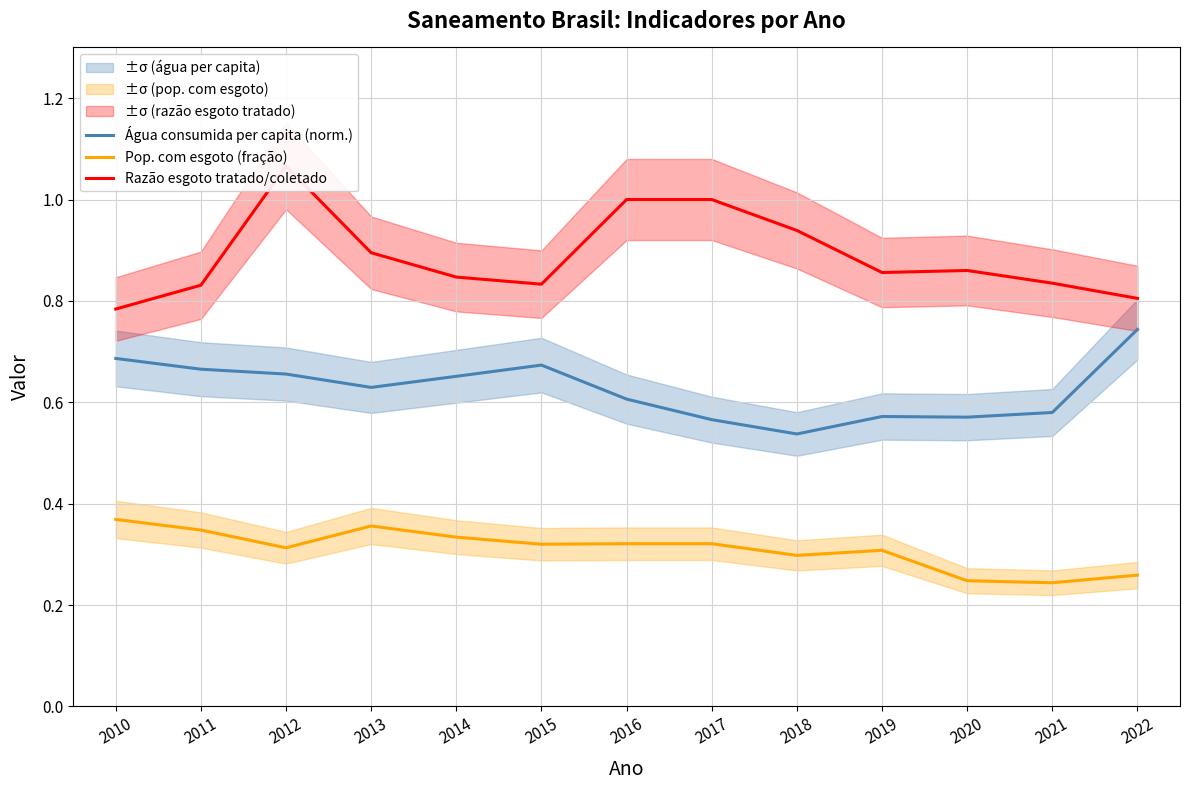

Reading left to right, extract all data points from this chart.

Água consumida per capita (norm.): 0.7	0.7	0.7	0.6	0.7	0.7	0.6	0.6	0.5	0.6	0.6	0.6	0.7
Pop. com esgoto (fração): 0.4	0.3	0.3	0.4	0.3	0.3	0.3	0.3	0.3	0.3	0.2	0.2	0.3
Razão esgoto tratado/coletado: 0.8	0.8	1.1	0.9	0.8	0.8	1.0	1.0	0.9	0.9	0.9	0.8	0.8